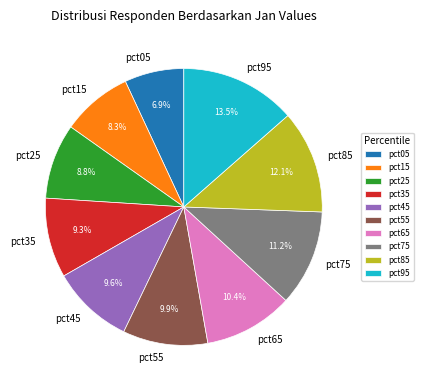

Between pct95 and pct45, which is larger?

pct95